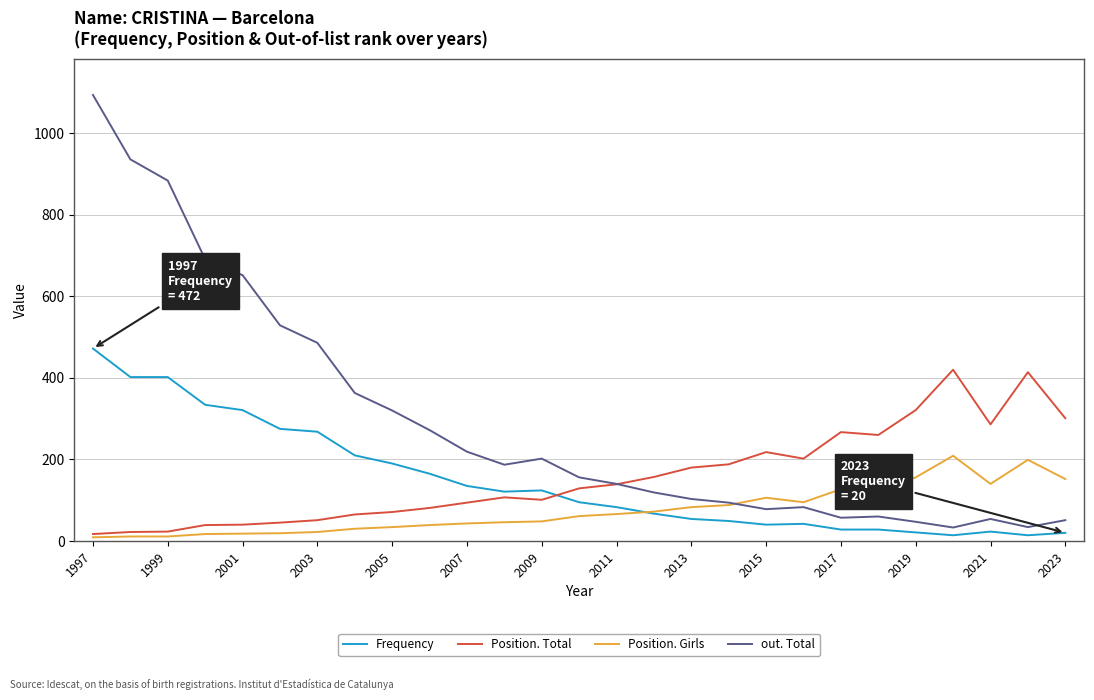

What is the lowest value of the out. Total series?

33